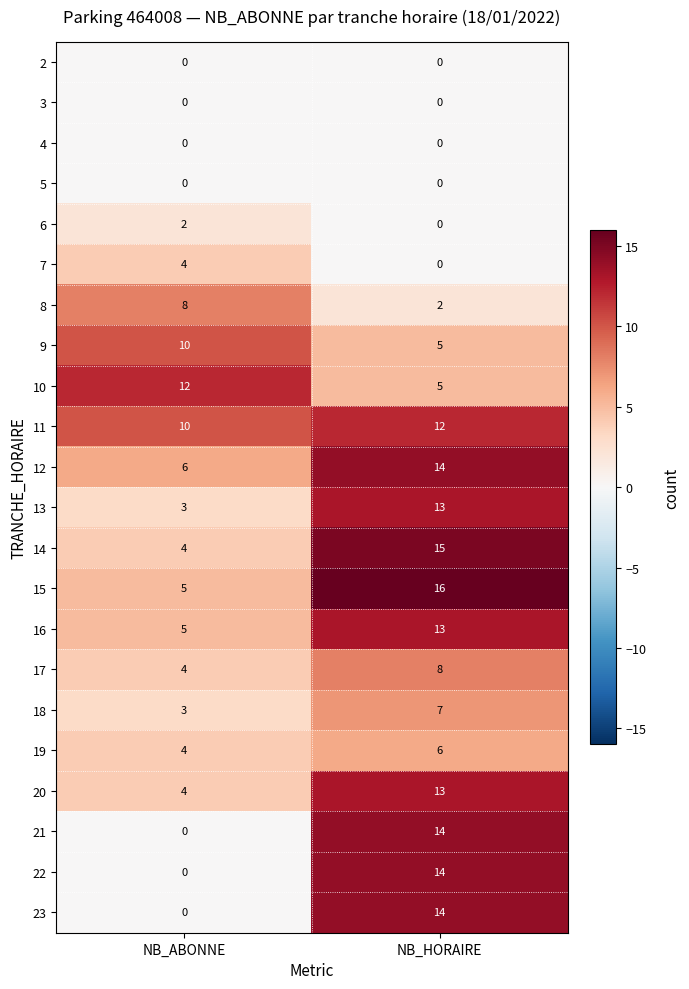

What is the greatest value displayed?

16